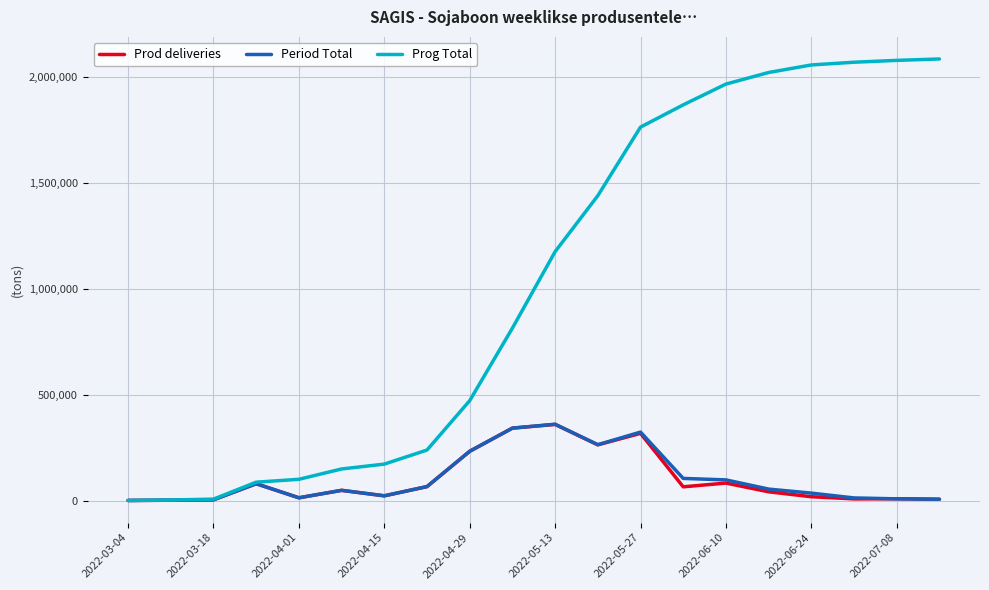

What is the greatest value displayed?

2085294